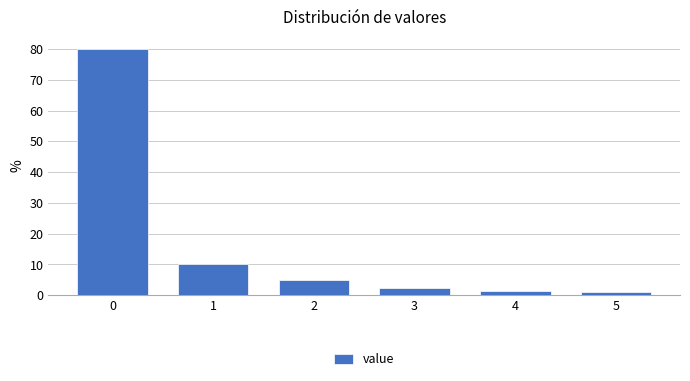

Reading left to right, transcribe this chart: for each bar, give the range it covers on the x-axis and its height. The values are not printed on the chart, so give them approximately, as read against the axis.

-0.5 to 0.5: 80
0.5 to 1.5: 10
1.5 to 2.5: 5
2.5 to 3.5: 3
3.5 to 4.5: 2
4.5 to 5.5: 1